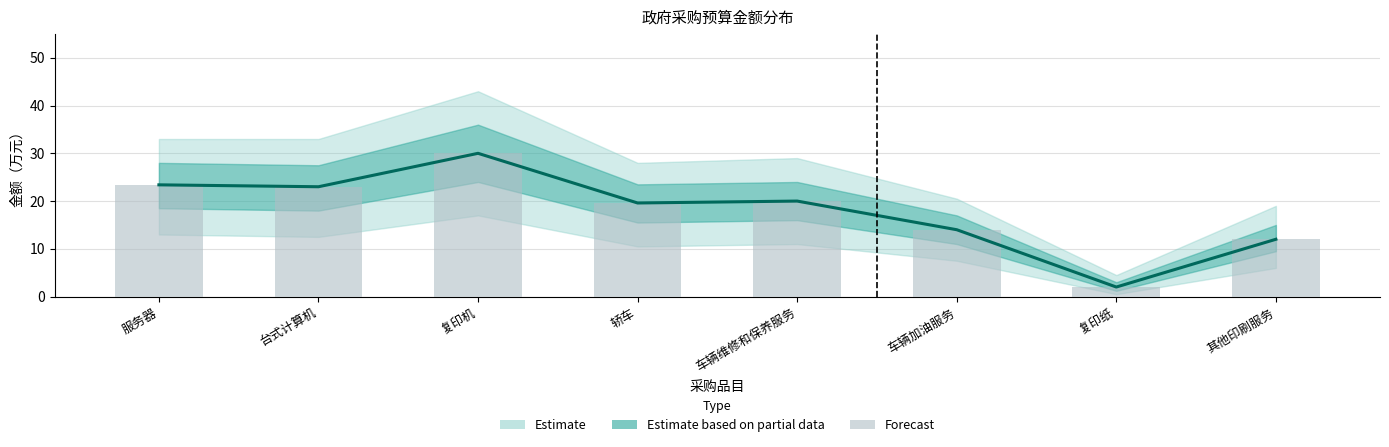

Is it true that 采购金额（柱） equals 30.0 at 复印机?

True